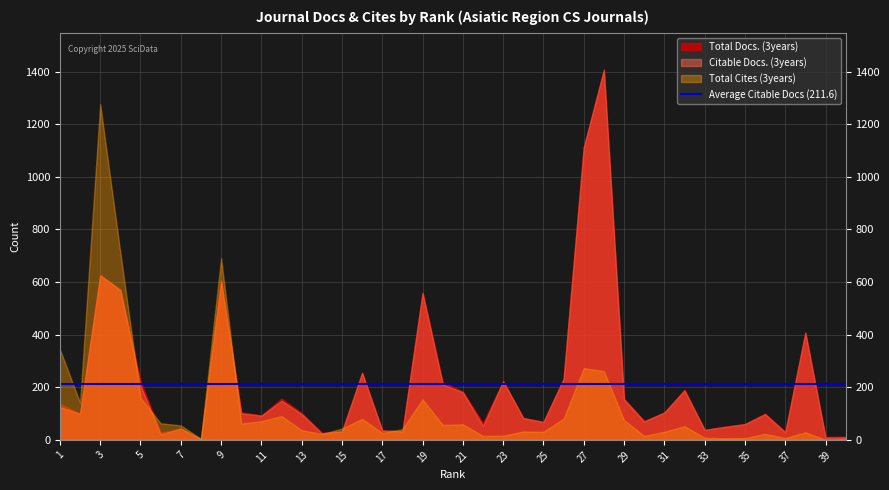

Which series has the largest range (max minus min)?

Total Docs. (3years)